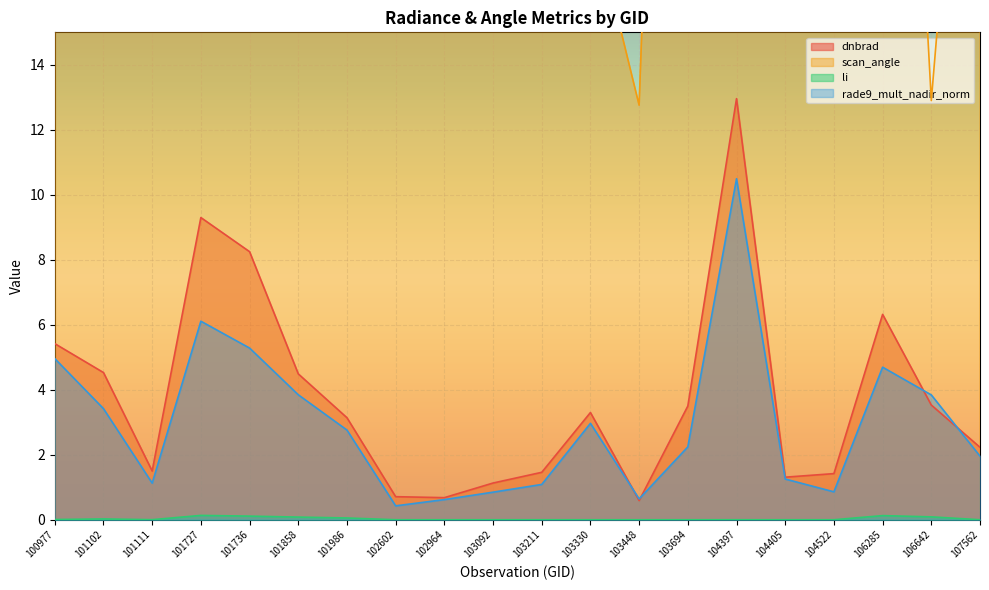

What is the value of the rade9_mult_nadir_norm point at the 3rd from the left?

1.1